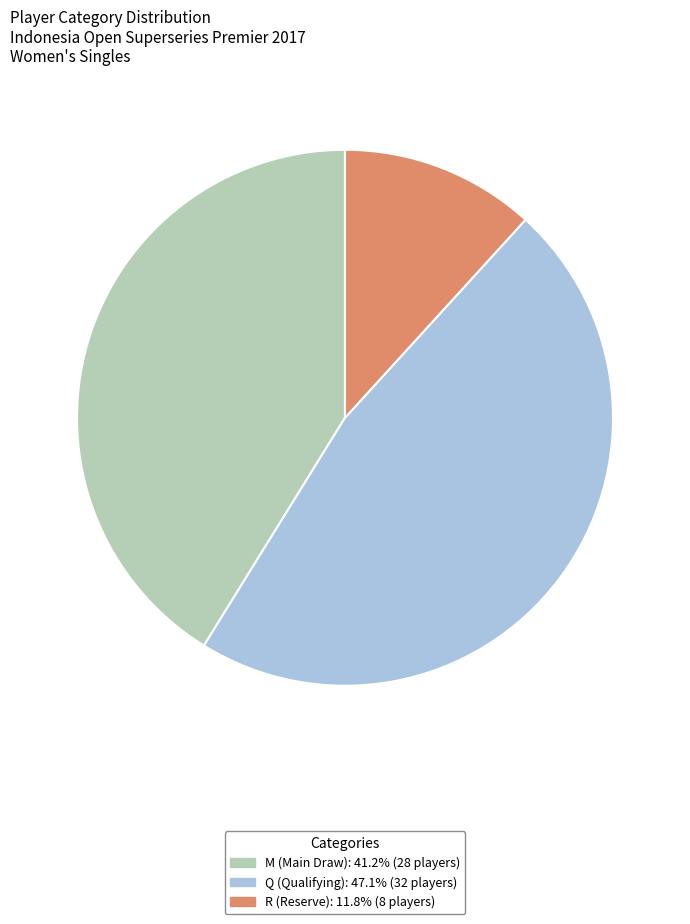

Rank the categories by value from highest to lowest.

Q (Qualifying), M (Main Draw), R (Reserve)